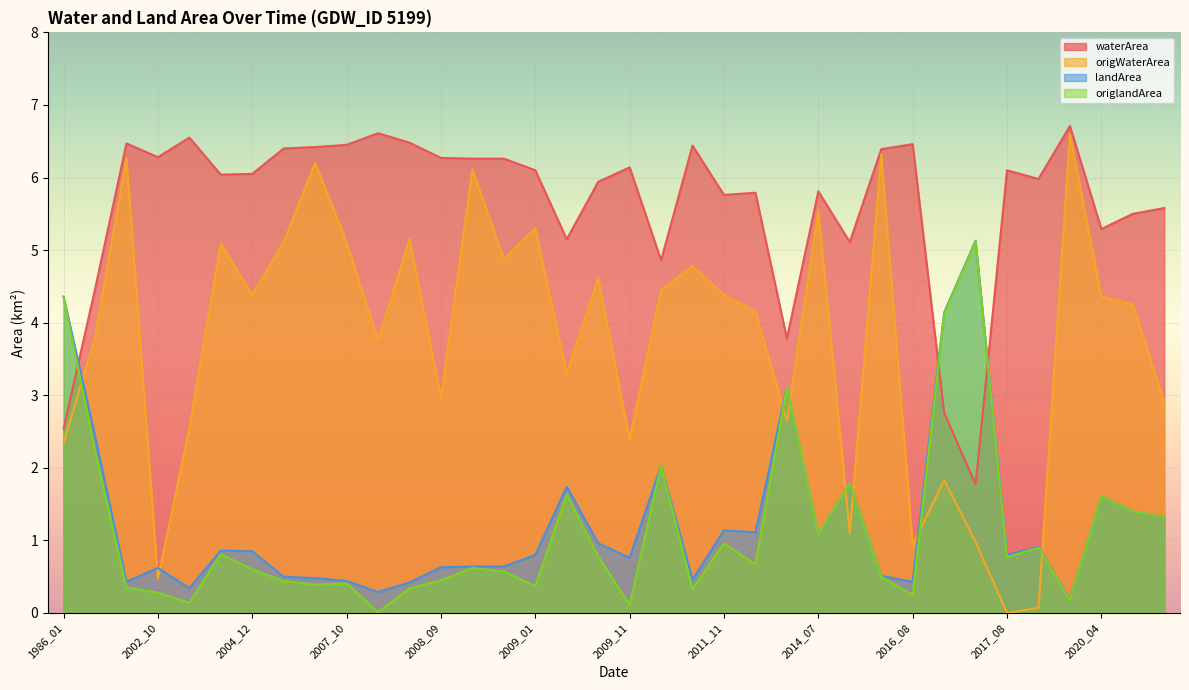

Where do origWaterArea and origlandArea first cross each other?

1986_01 and 1986_11